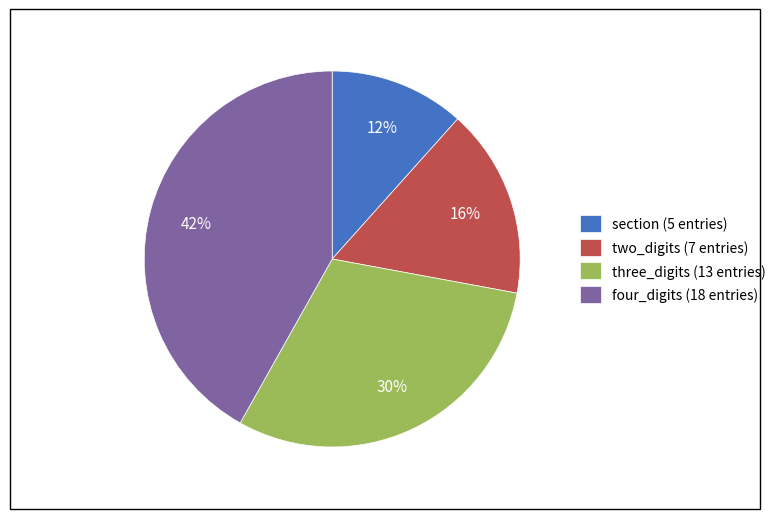

Does four_digits account for over 50% of the chart?

No